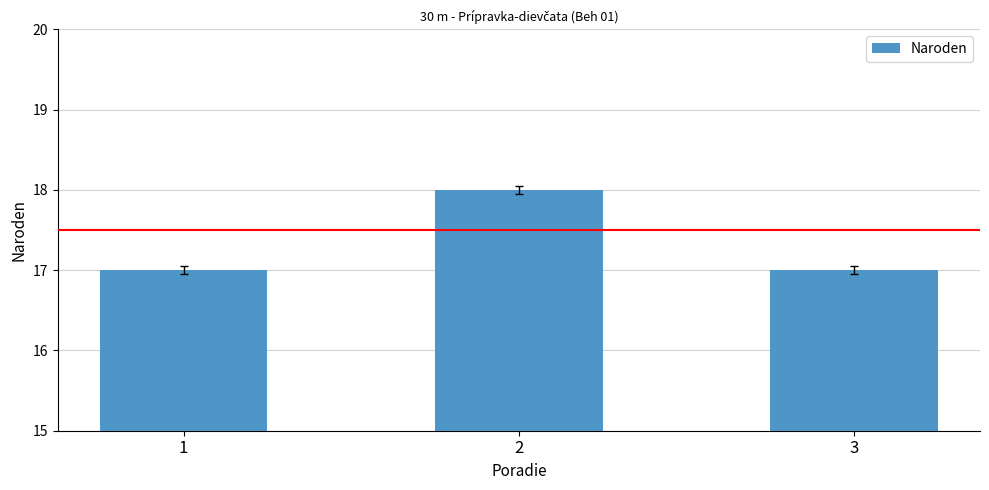

Reading right to left, transcribe all the data shown in this chart.

17	18	17